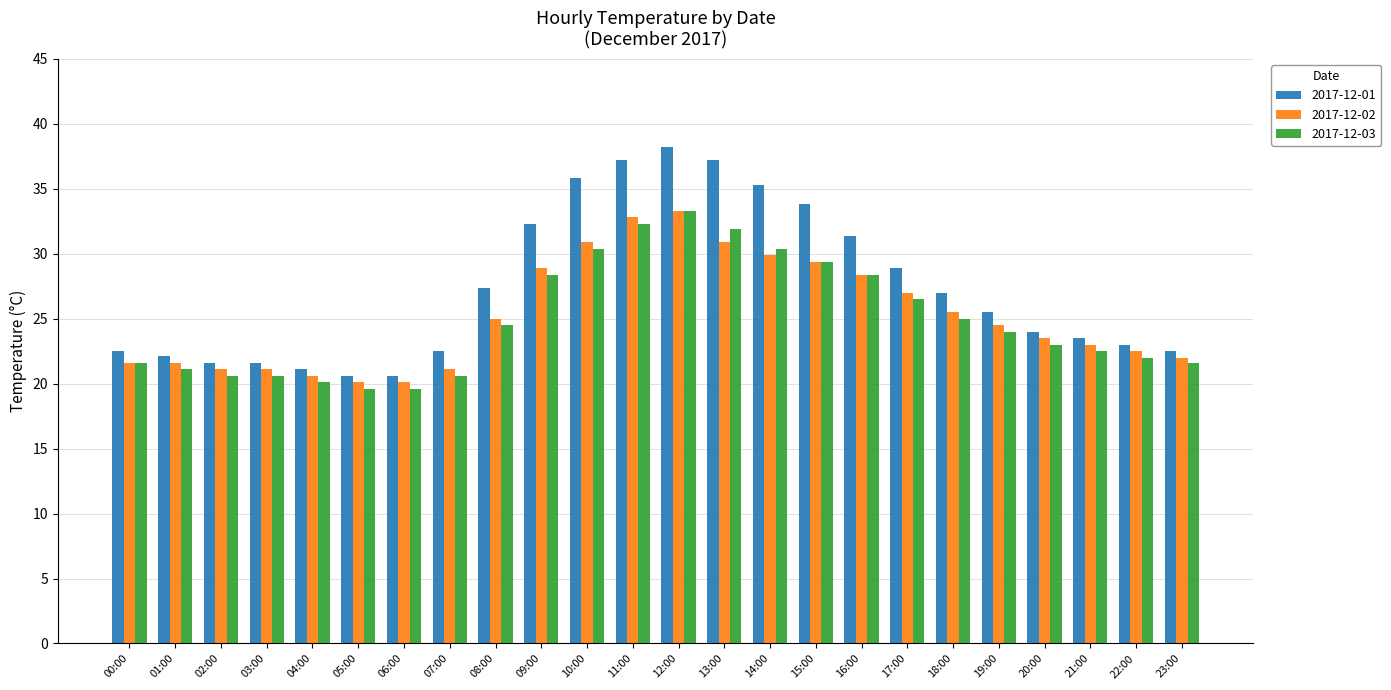

What is the maximum value for 2017-12-02?

33.3